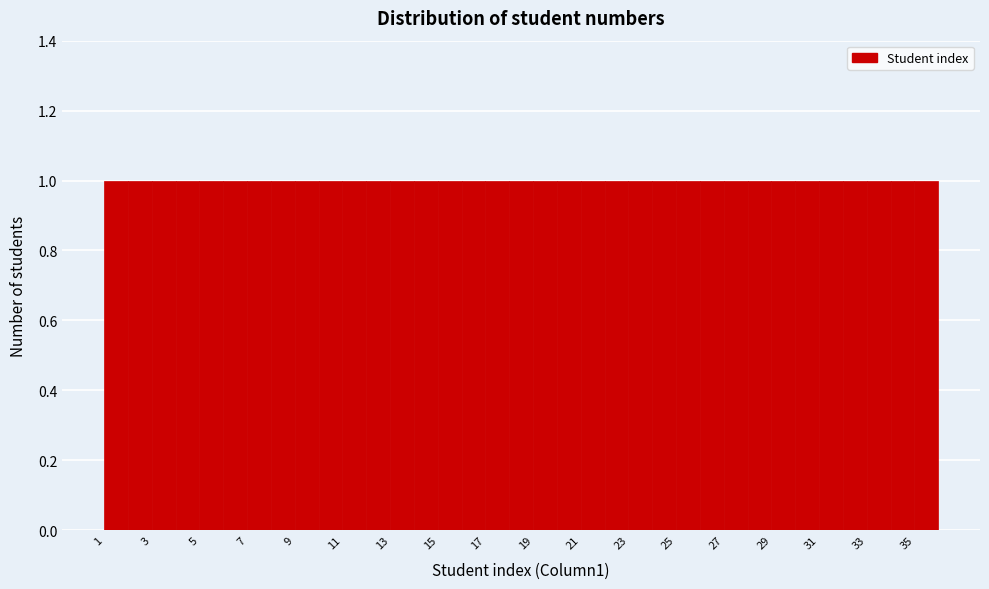

How tall is the bar that spans 2 to 3 on the x-axis? The values are not printed on the chart, so give them approximately, as read against the axis.

1